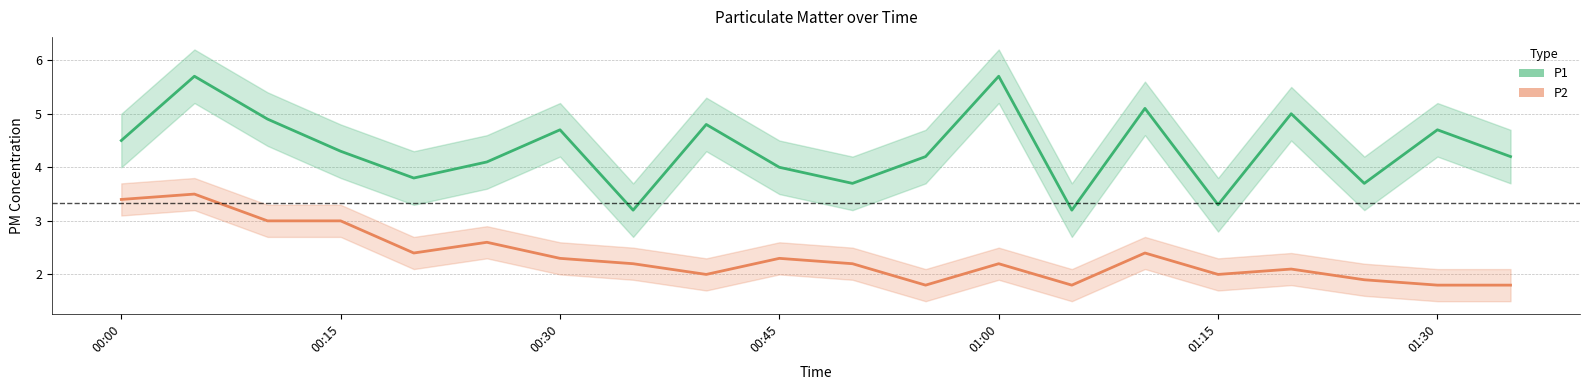

True or false: P2 center and P1 center intersect in this chart.

False